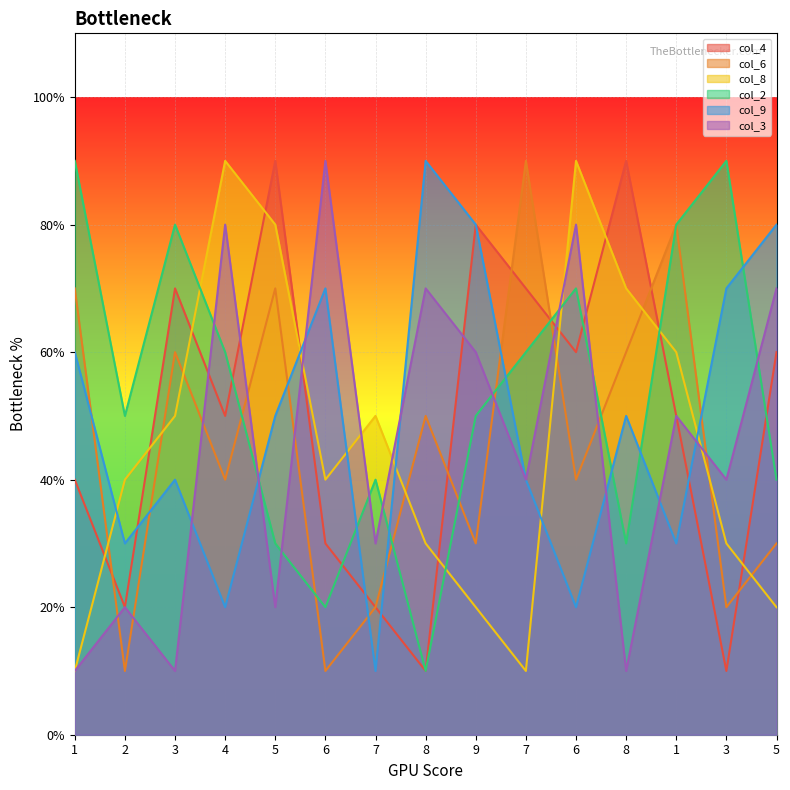

How many data points does each series have?

15